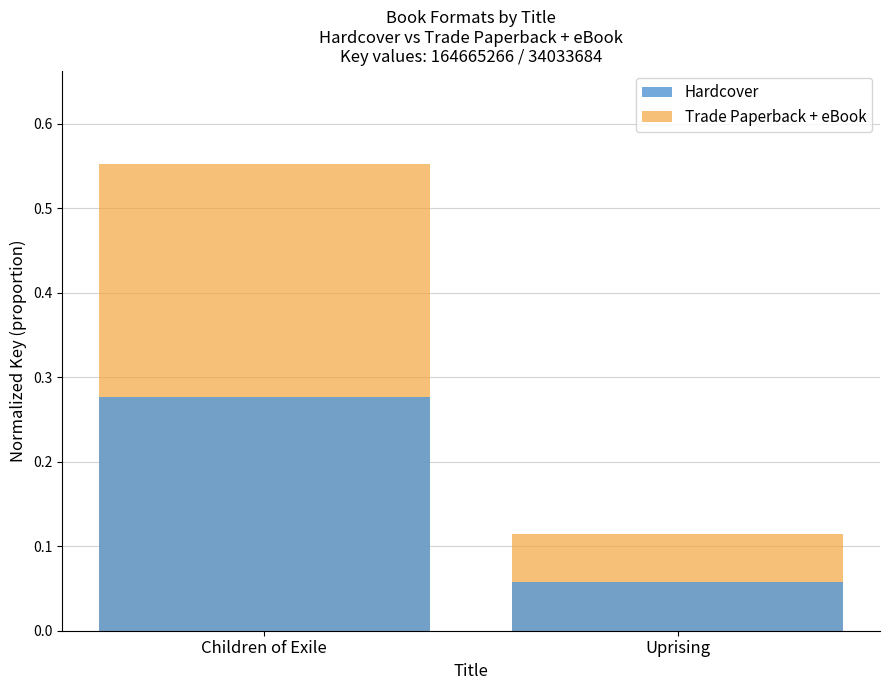

How many bars are there in total?

4